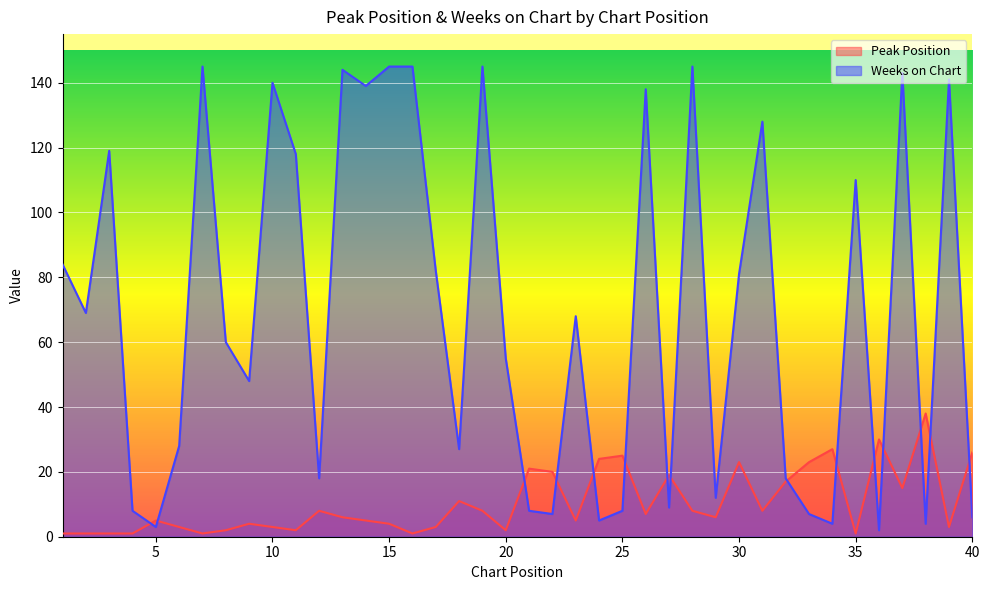

True or false: Peak Position and Weeks on Chart cross at least once.

True